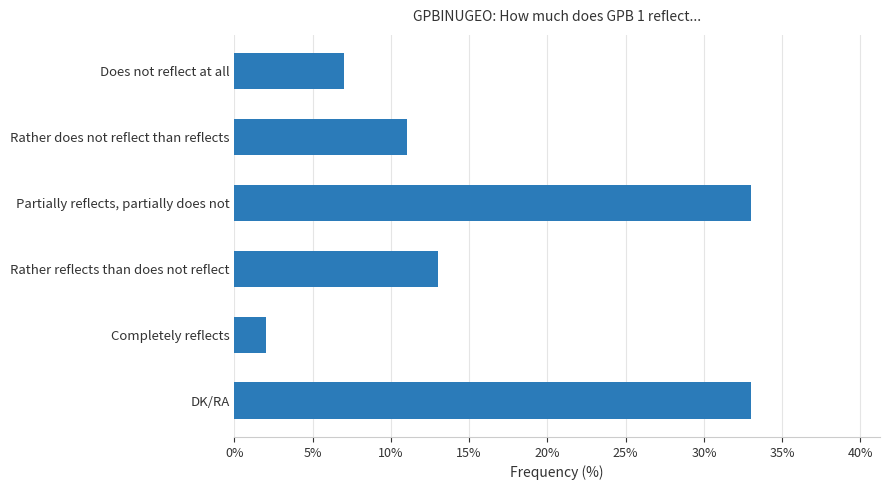

Is it true that the value at Rather reflects than does not reflect is 23?

False